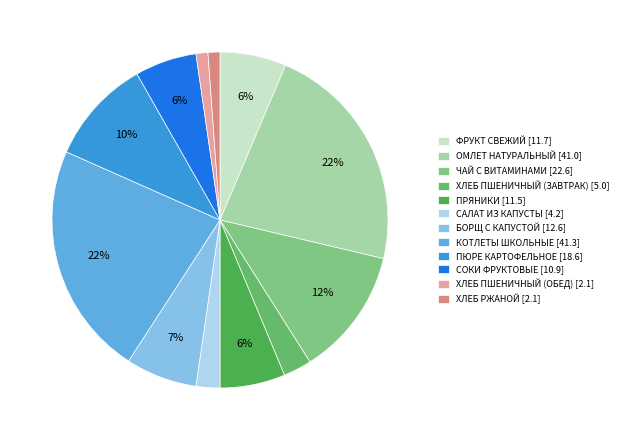

Does ПРЯНИКИ represent more than half of the total?

No